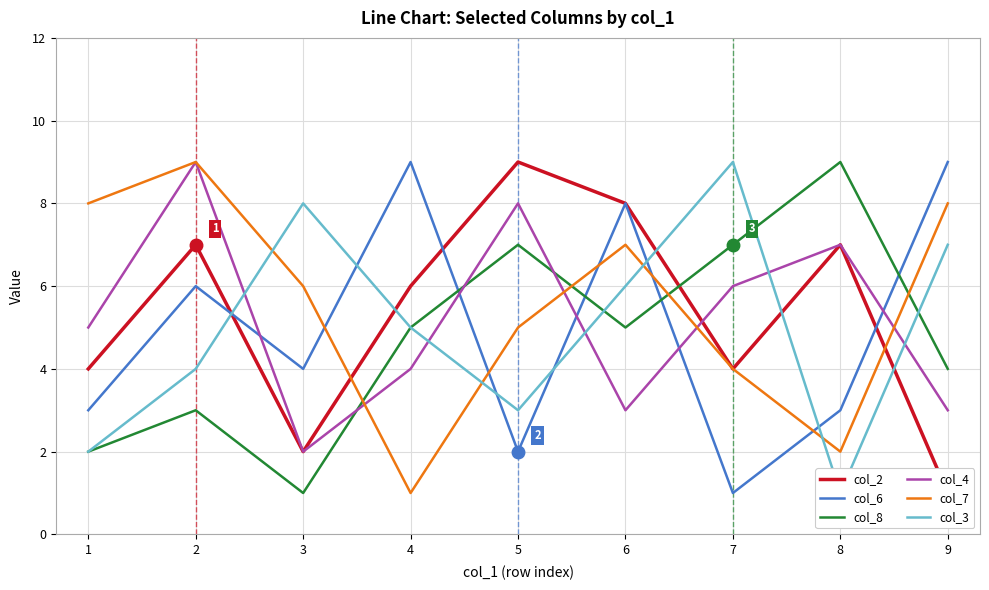

What value does the col_7 series have at 6?

7